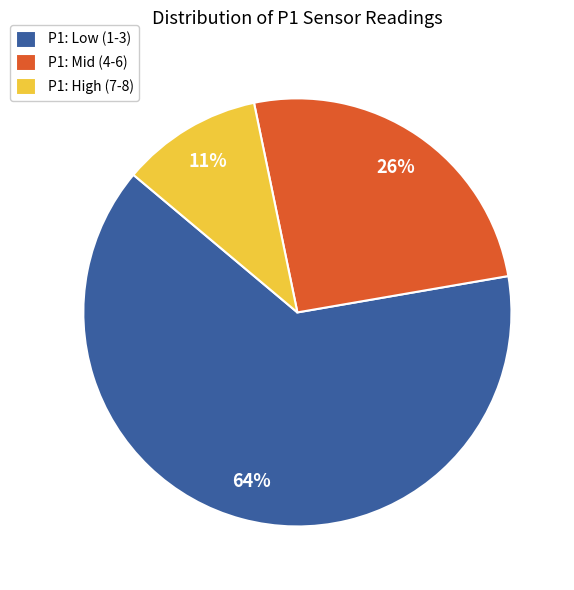

How many slices are in this pie chart?

3